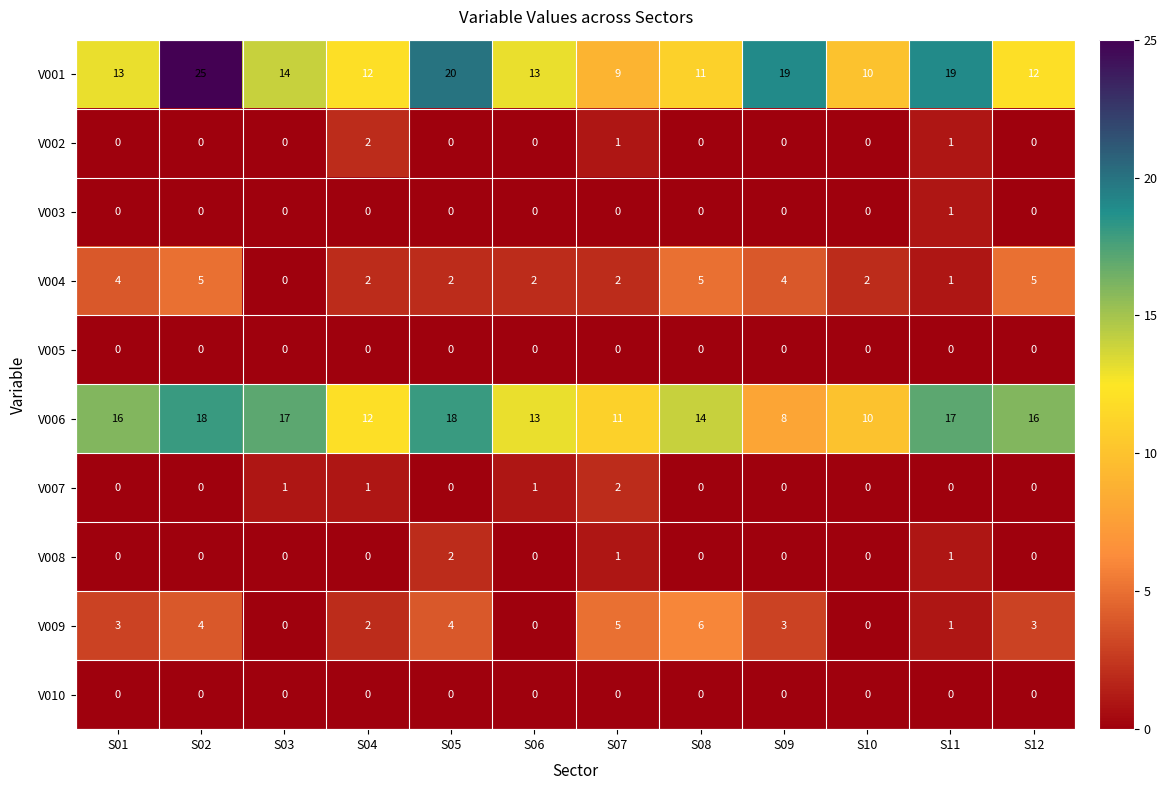

At which category is the sum across all series the highest?

S02